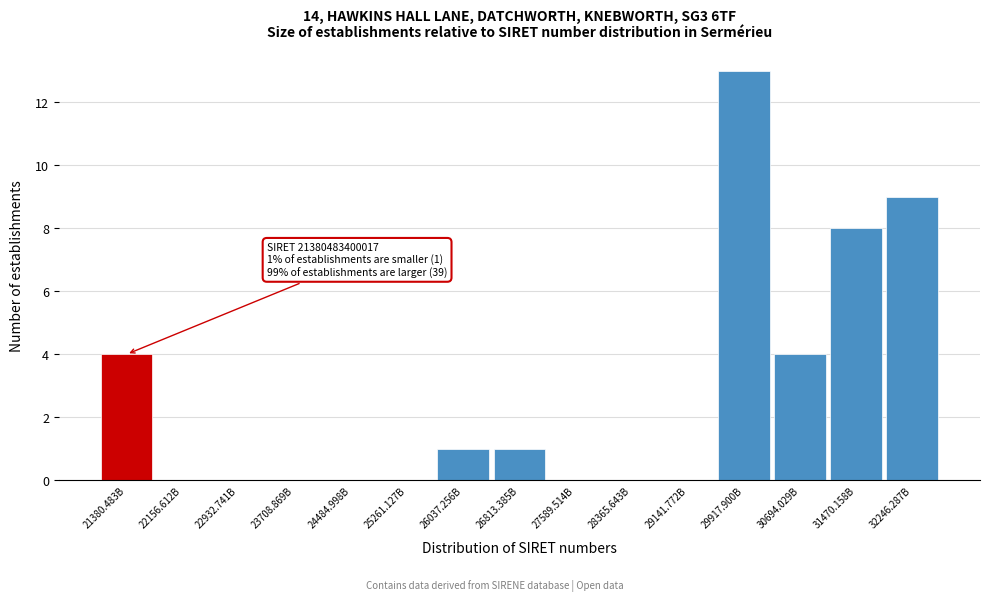

Reading left to right, transcribe all the data shown in this chart.

21380.483B=4	22156.612B=0	22932.741B=0	23708.869B=0	24484.998B=0	25261.127B=0	26037.256B=1	26813.385B=1	27589.514B=0	28365.643B=0	29141.772B=0	29917.900B=13	30694.029B=4	31470.158B=8	32246.287B=9